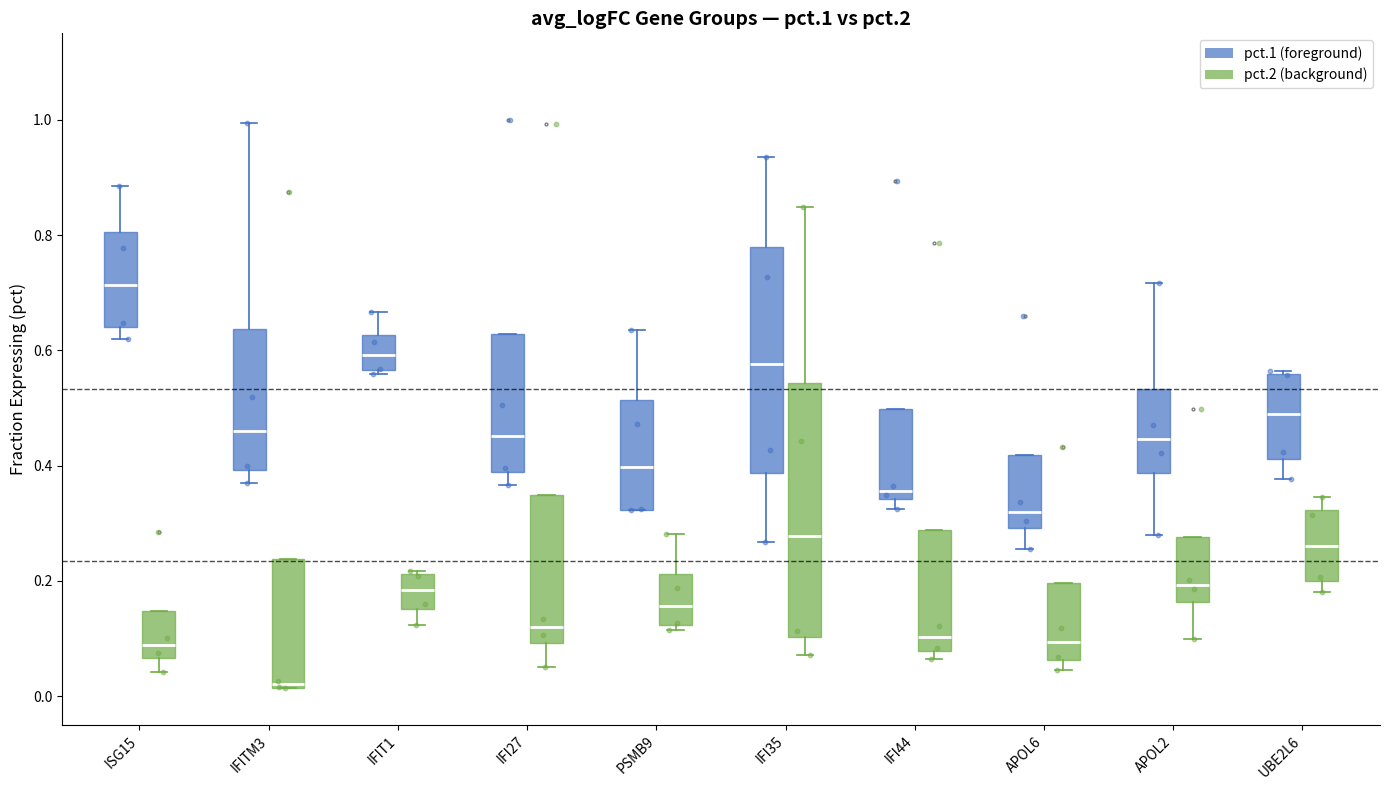

Where does the median line of the box for ISG15 (pct.2 (background)) sit on the y-axis? The values are not printed on the chart, so give them approximately, as read against the axis.

0.08